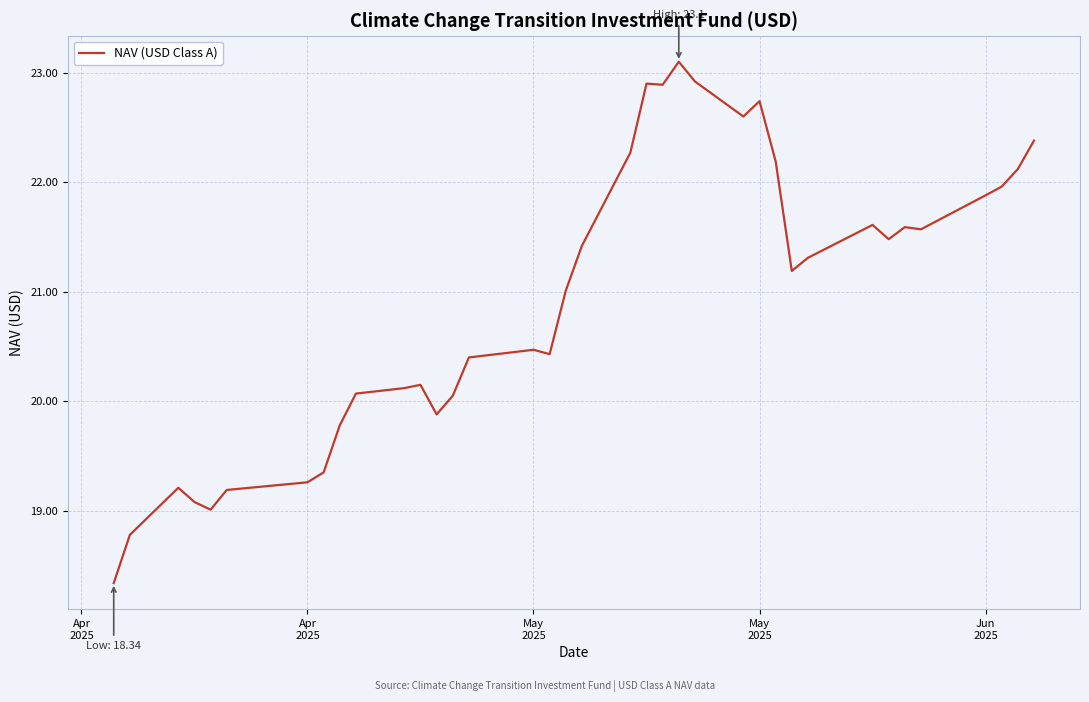

What is the difference between the maximum and minimum values?

4.8